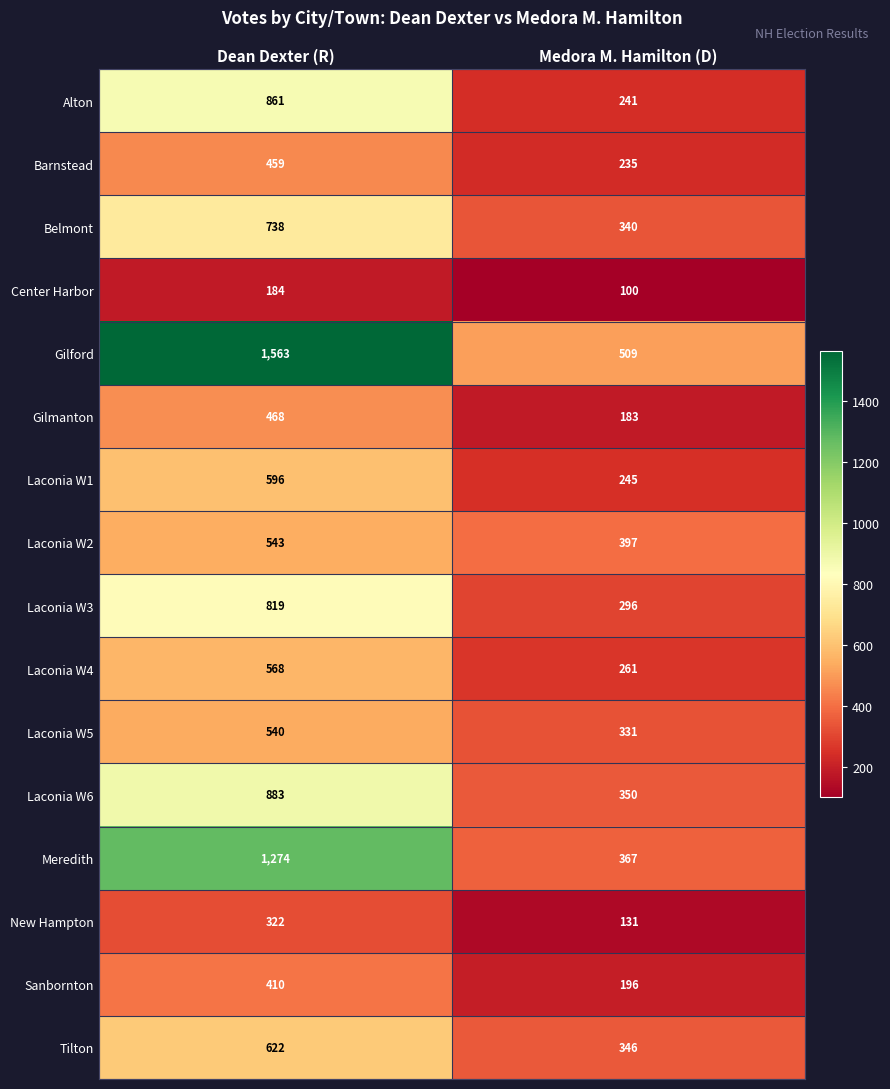

Where is Laconia W5 nearest to the value 435?

Medora M. Hamilton (D)